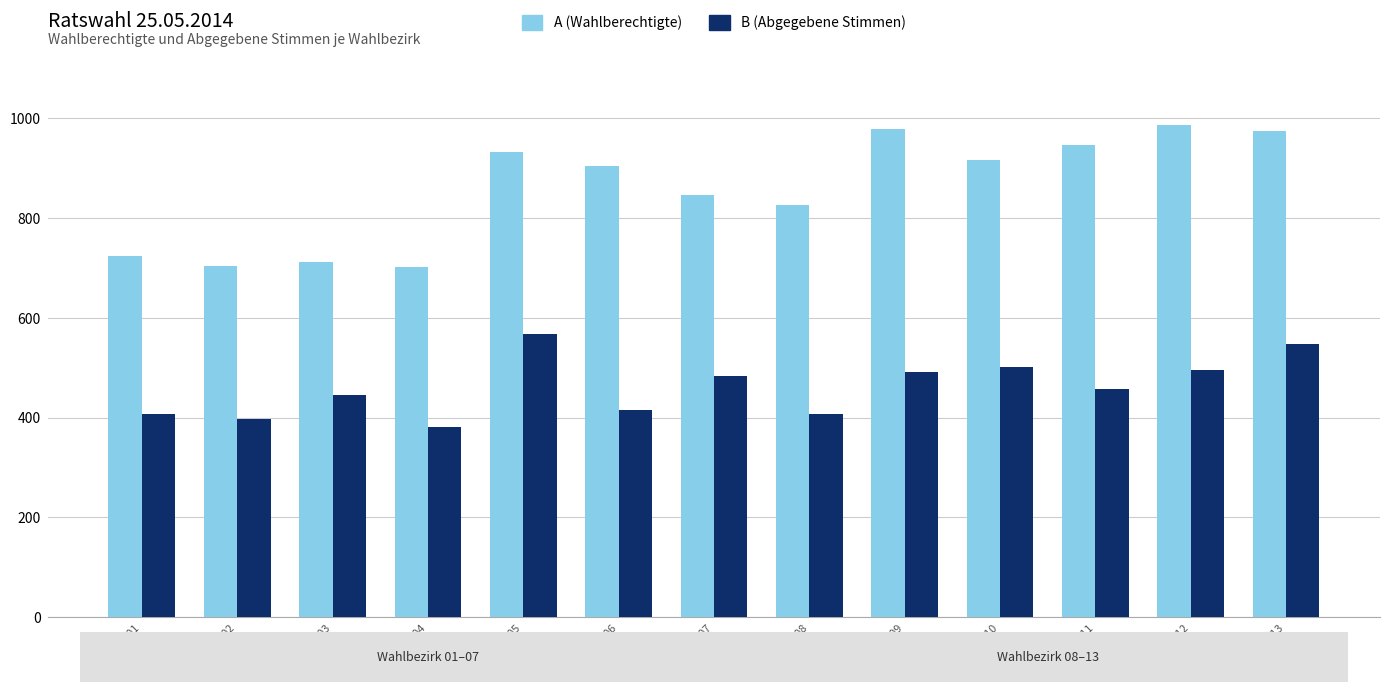

Which category has the highest value across all series?

WB12